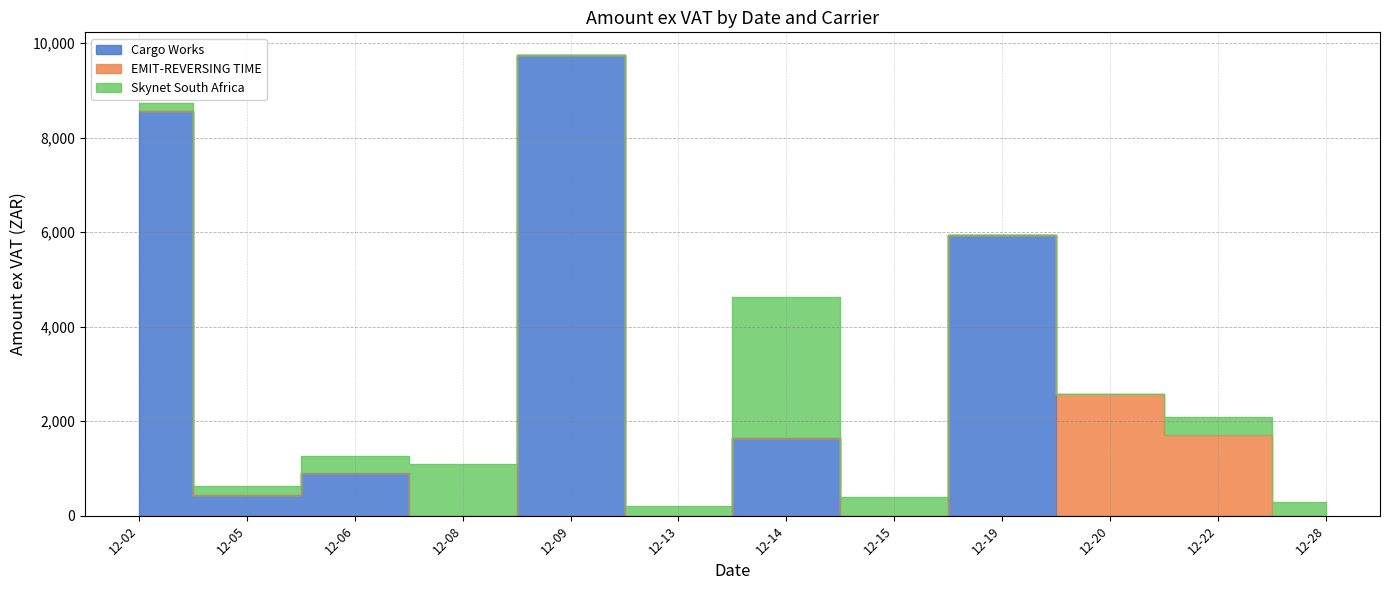

At which label is Skynet South Africa closest to 1490?

2022-12-08